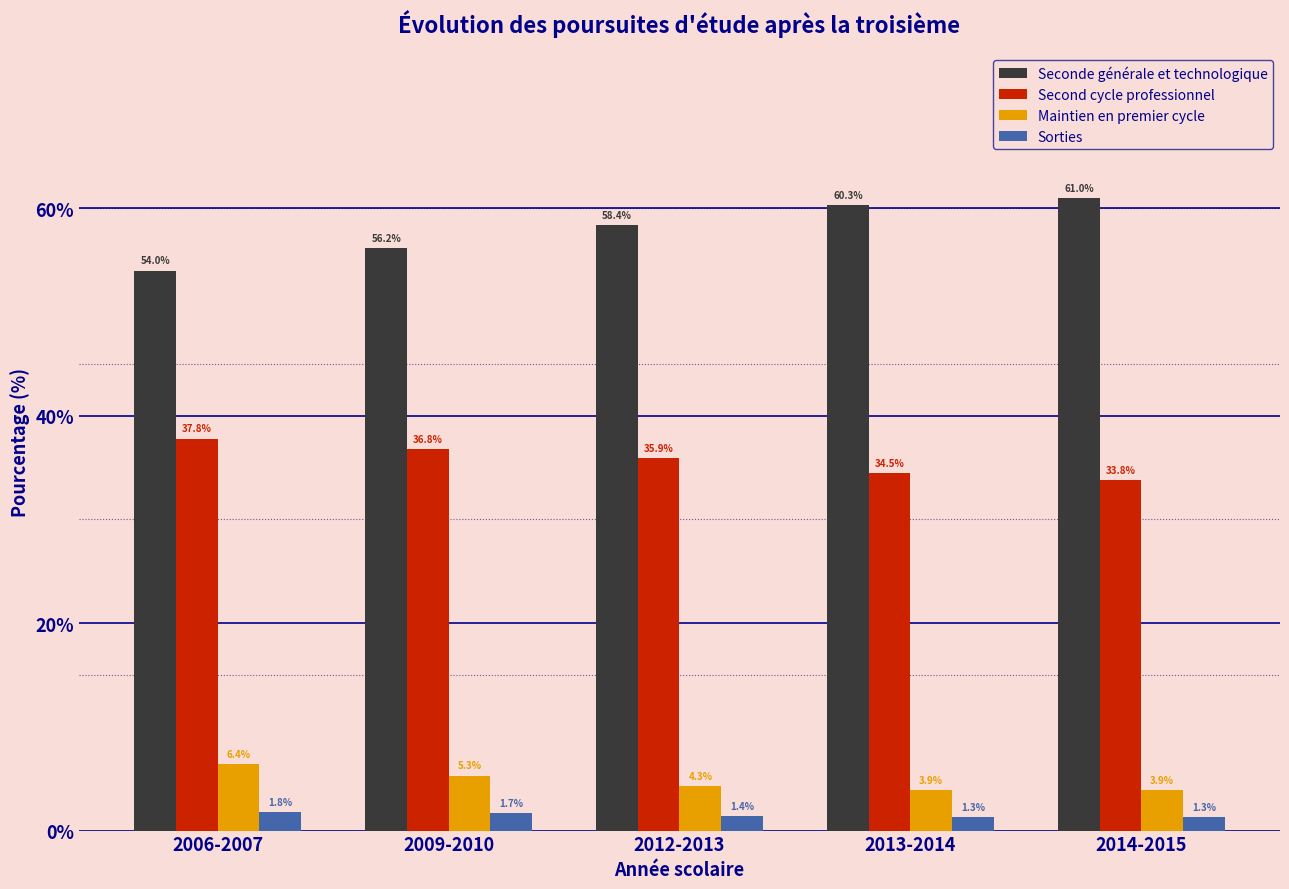

Reading left to right, list all the values displayed in this chart.

Seconde générale et technologique: 54.0	56.2	58.4	60.3	61.0
Second cycle professionnel: 37.8	36.8	35.9	34.5	33.8
Maintien en premier cycle: 6.4	5.3	4.3	3.9	3.9
Sorties: 1.8	1.7	1.4	1.3	1.3